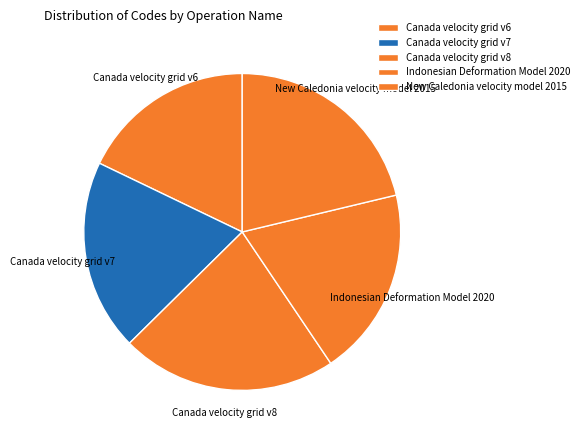

How many segments does this pie chart have?

5